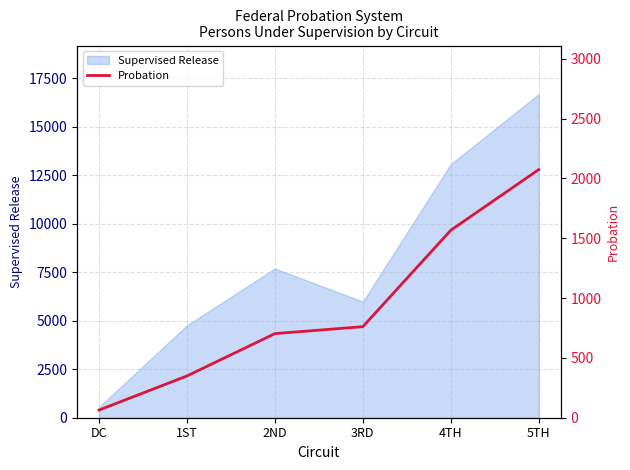

Reading left to right, transcribe all the data shown in this chart.

64	349	703	761	1567	2074